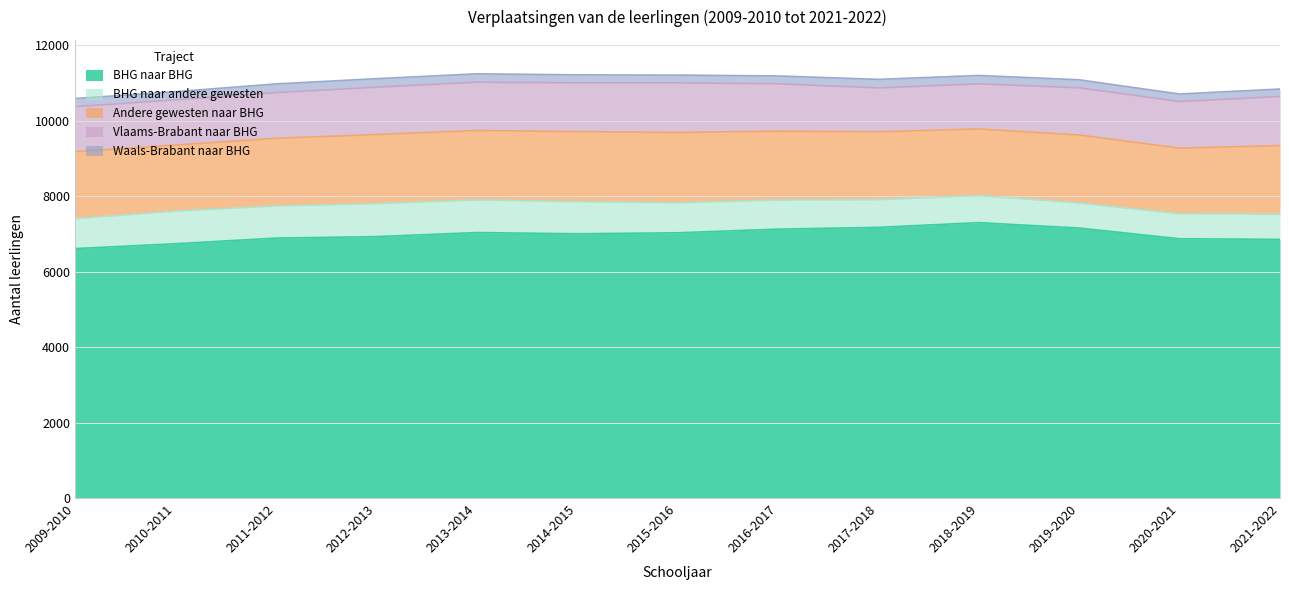

The Andere gewesten naar BHG series shows 2728 at 2014-2015. True or false?

False